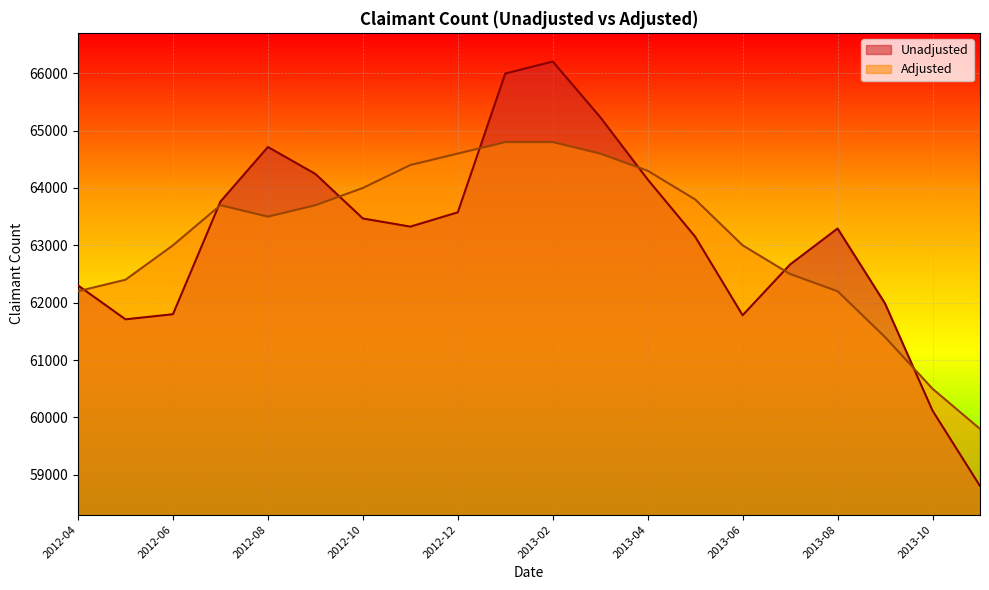

Which category has the highest value in the Adjusted series?

2013-01